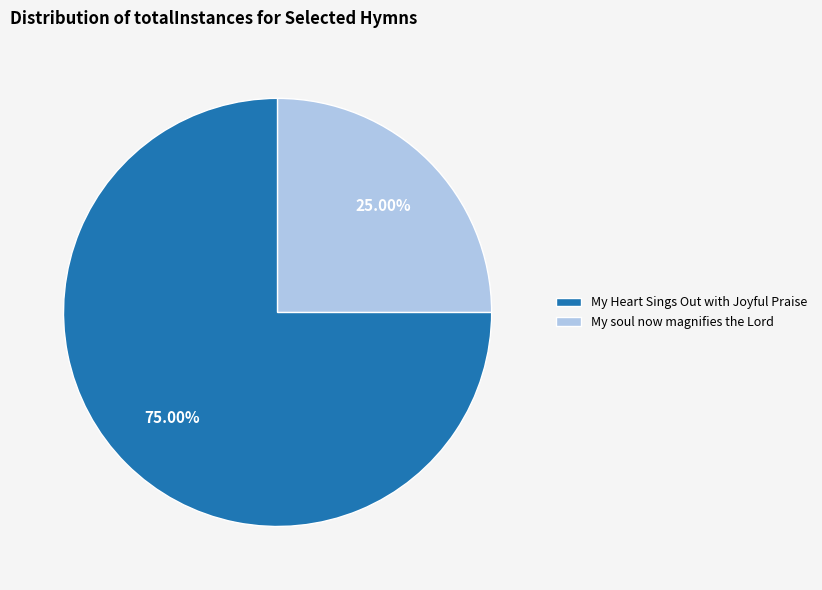

To the nearest percent, what portion does My Heart Sings Out with Joyful Praise represent?

75%